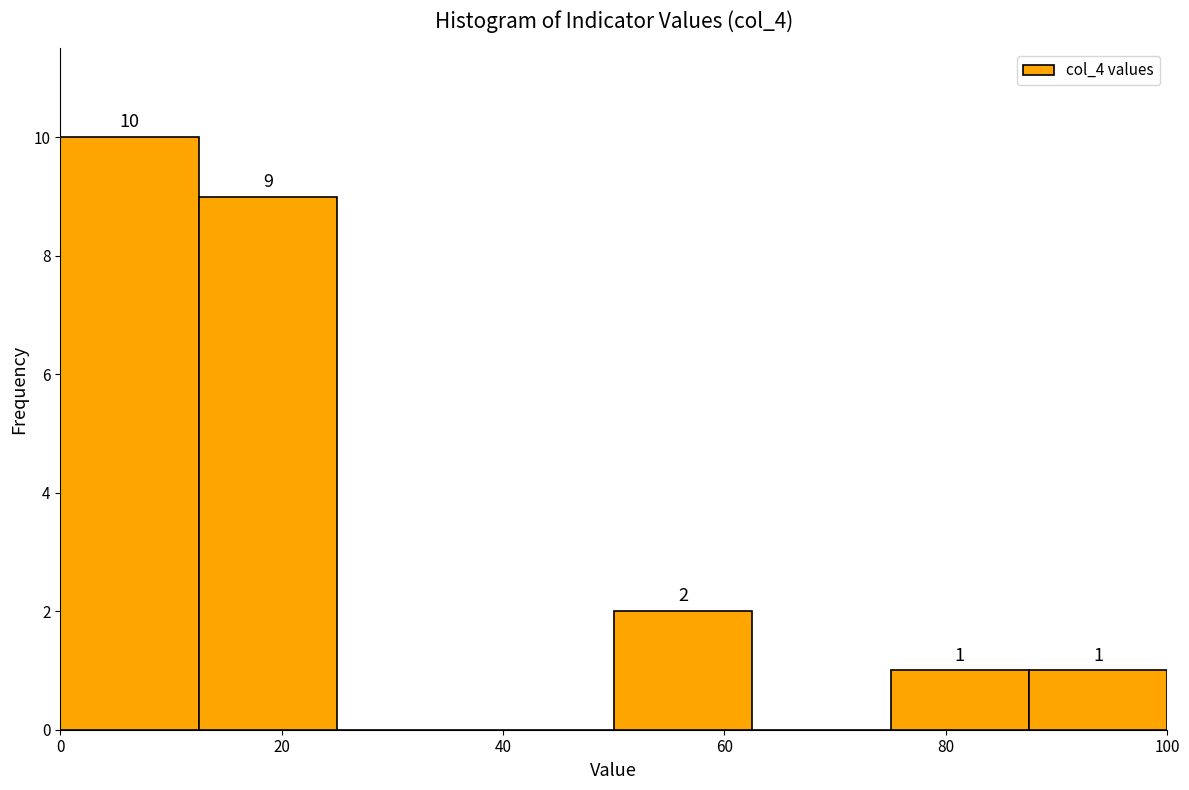

Which range on the x-axis has the tallest bar?

0.0 to 12.5